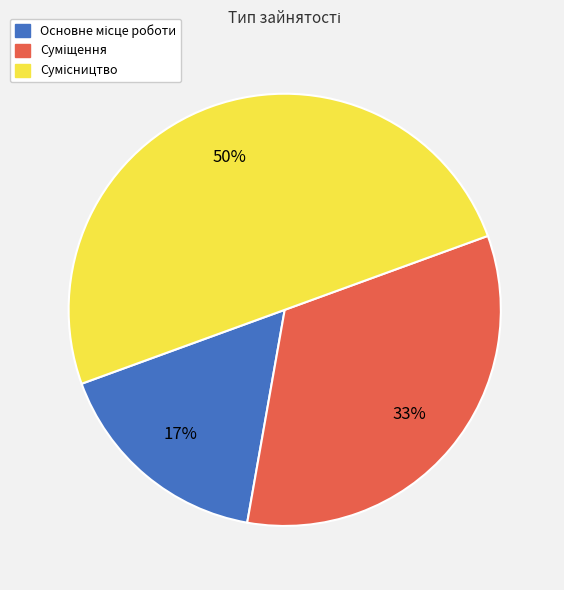

To the nearest percent, what is the difference between the largest and smallest slice percentages?

33%